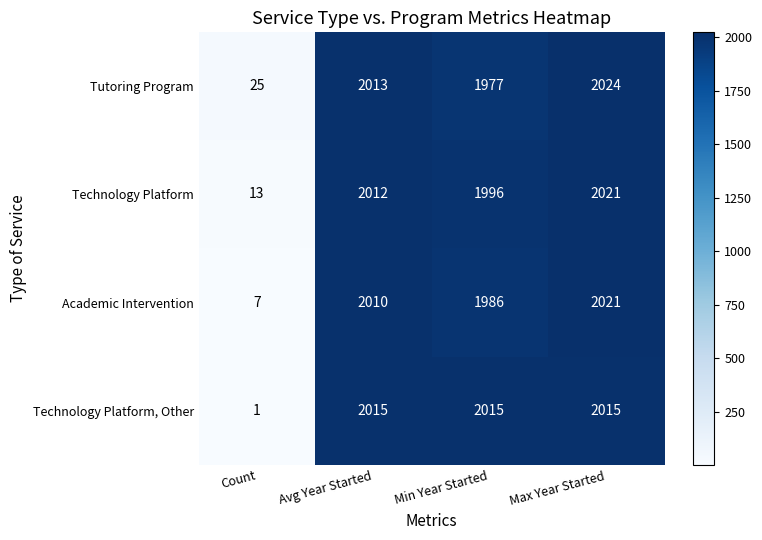

List the labels in order of Technology Platform value, smallest first.

Count, Min Year Started, Avg Year Started, Max Year Started